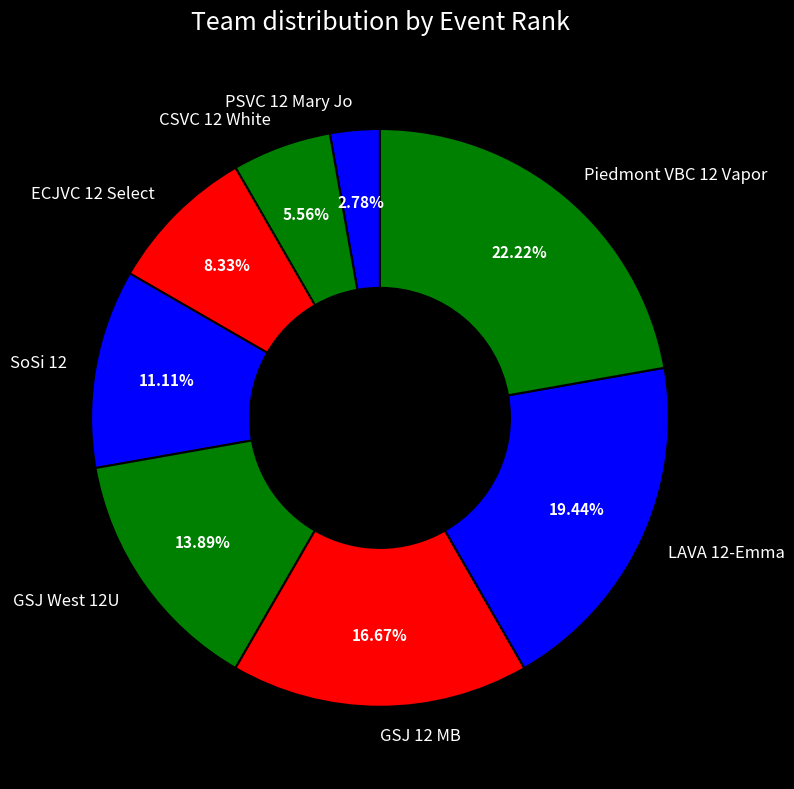

What is the smallest slice in the pie chart?

PSVC 12 Mary Jo